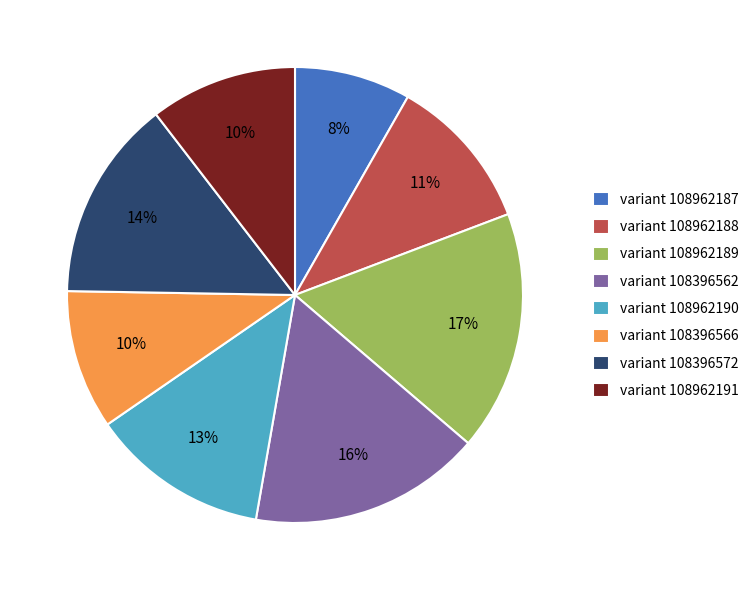

Is the sum of variant 108396566 and variant 108962187 greater than half?

No